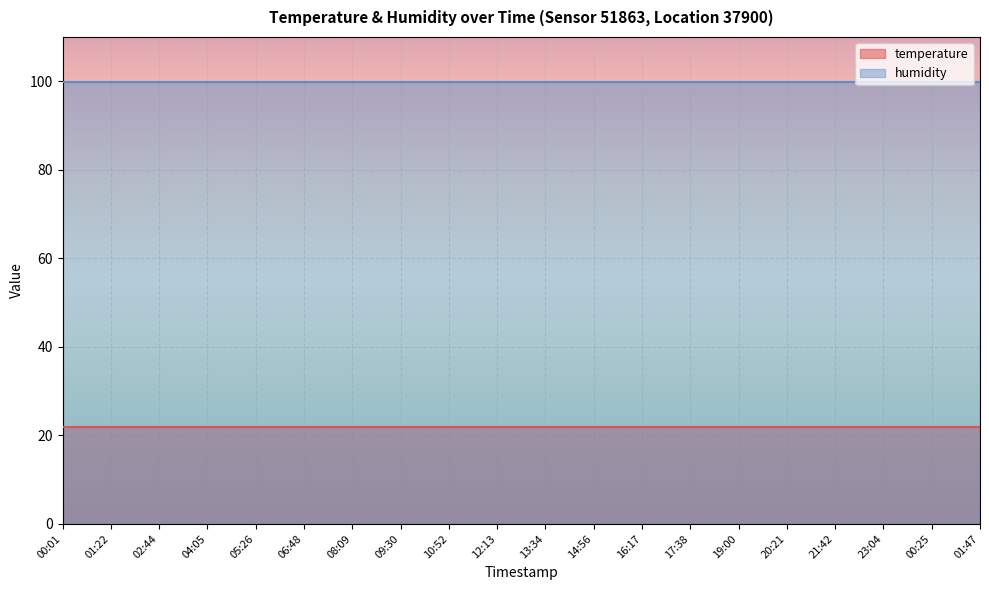

Which series changed the most between 00:01 and 23:04?

temperature